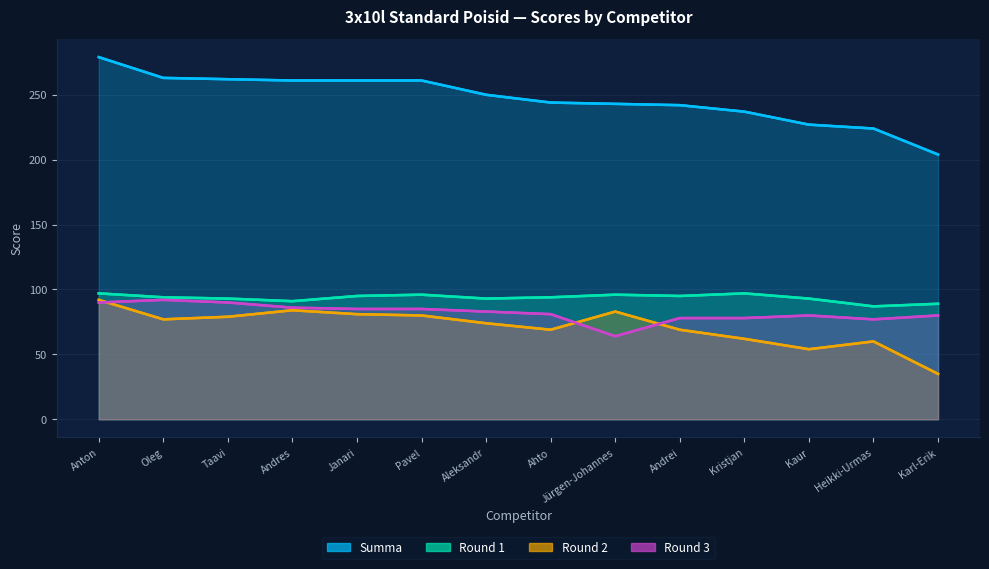

How many data points in Round 3 are less than 83?

7